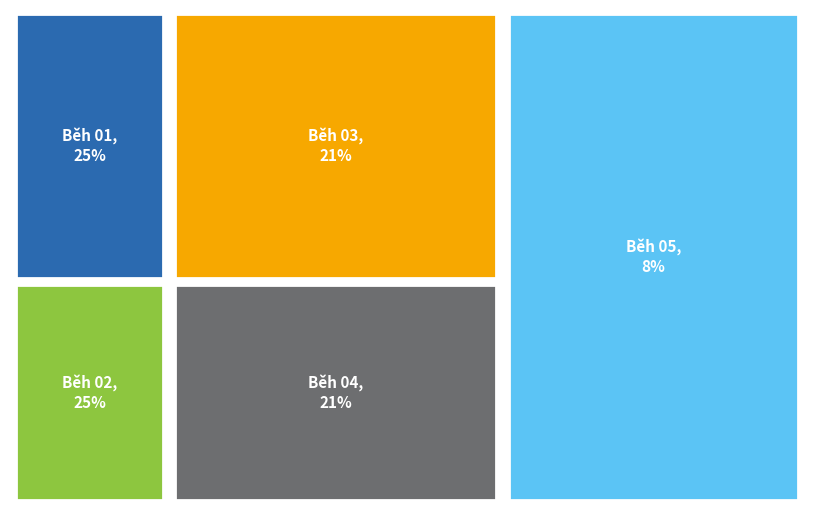

Is there any slice that represents more than half of the pie?

No